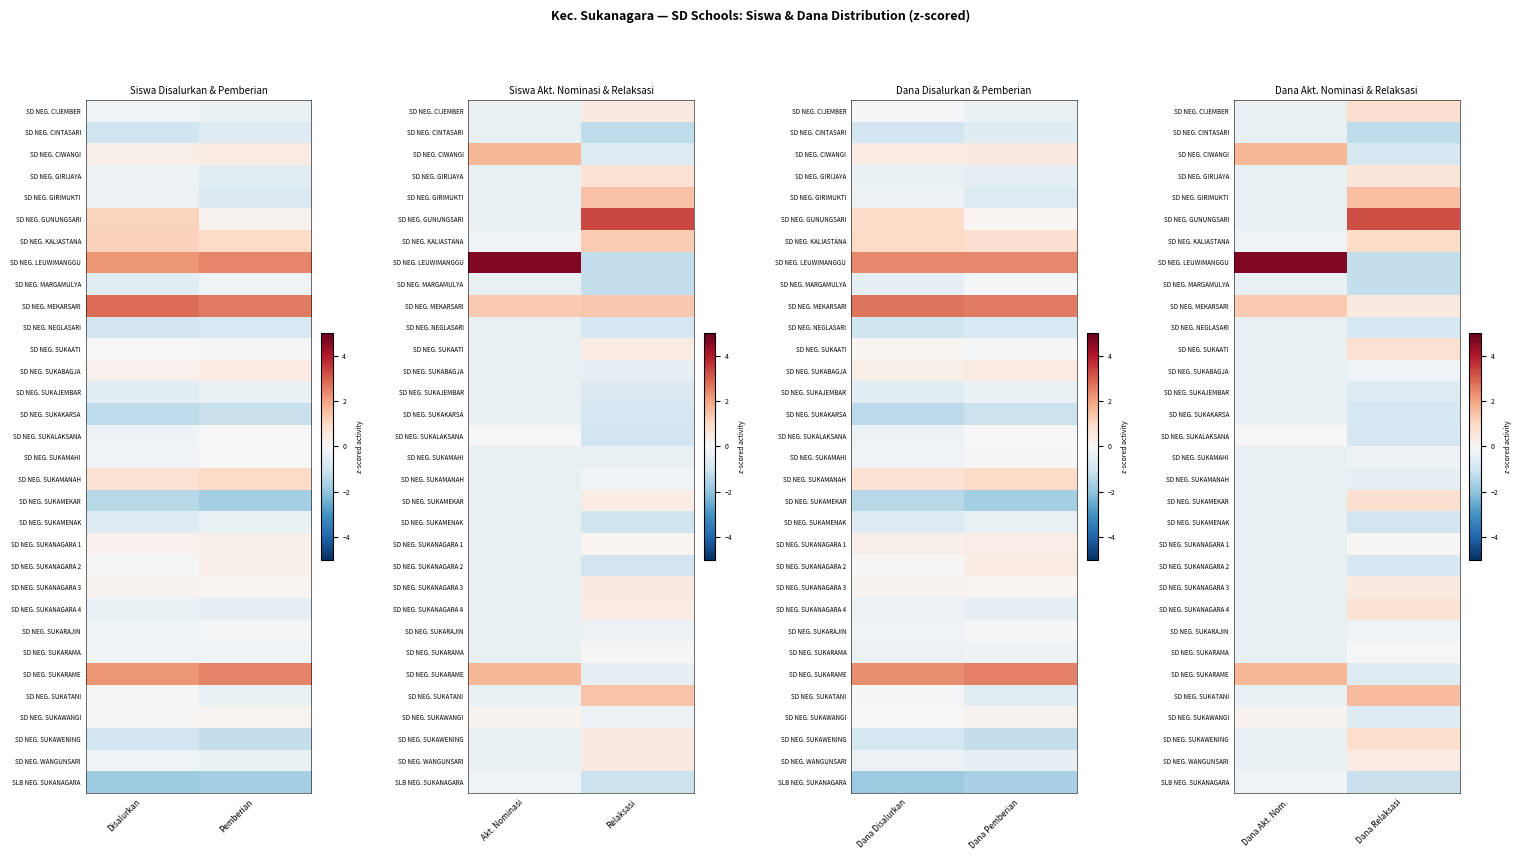

At which category is the sum across all series the highest?

Dana Akt. Nom.